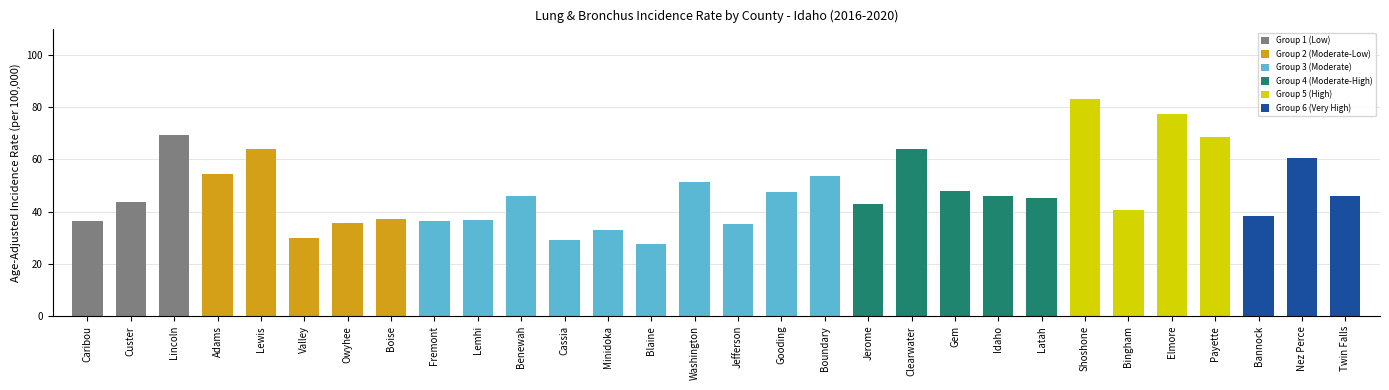

What is the greatest value displayed?

83.2